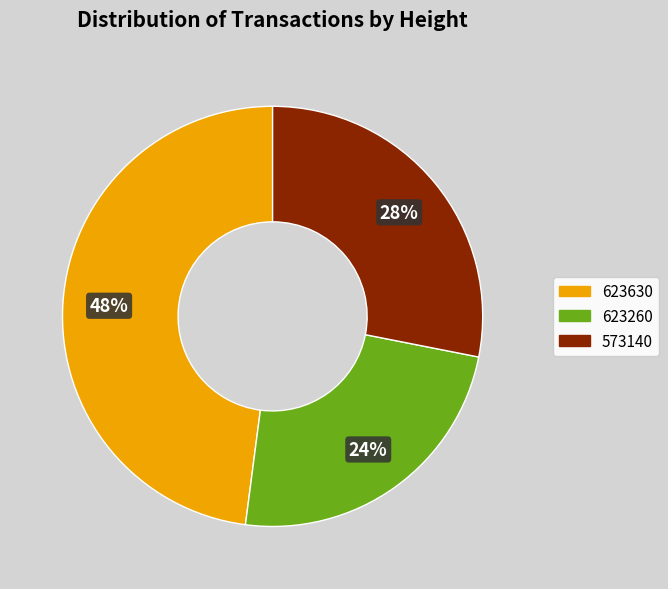

To the nearest percent, what percentage of the pie is 573140?

28%